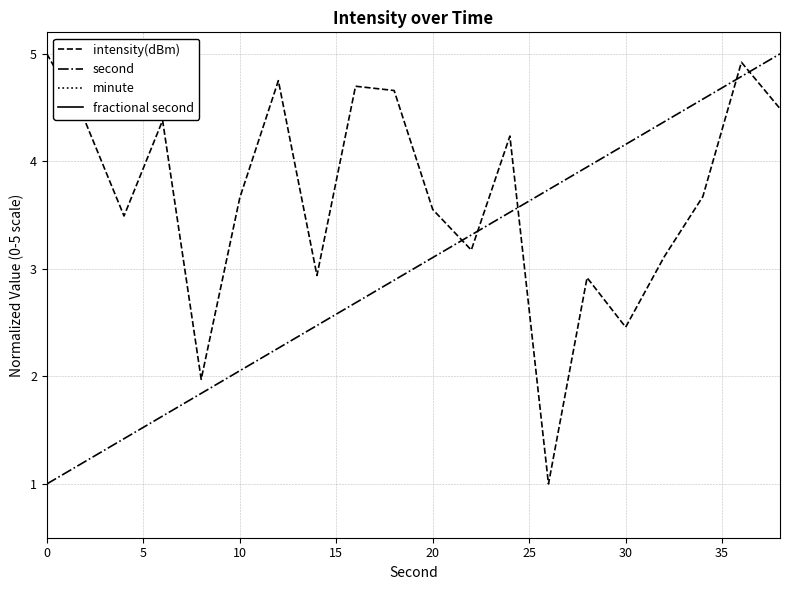

True or false: minute and second cross at least once.

False